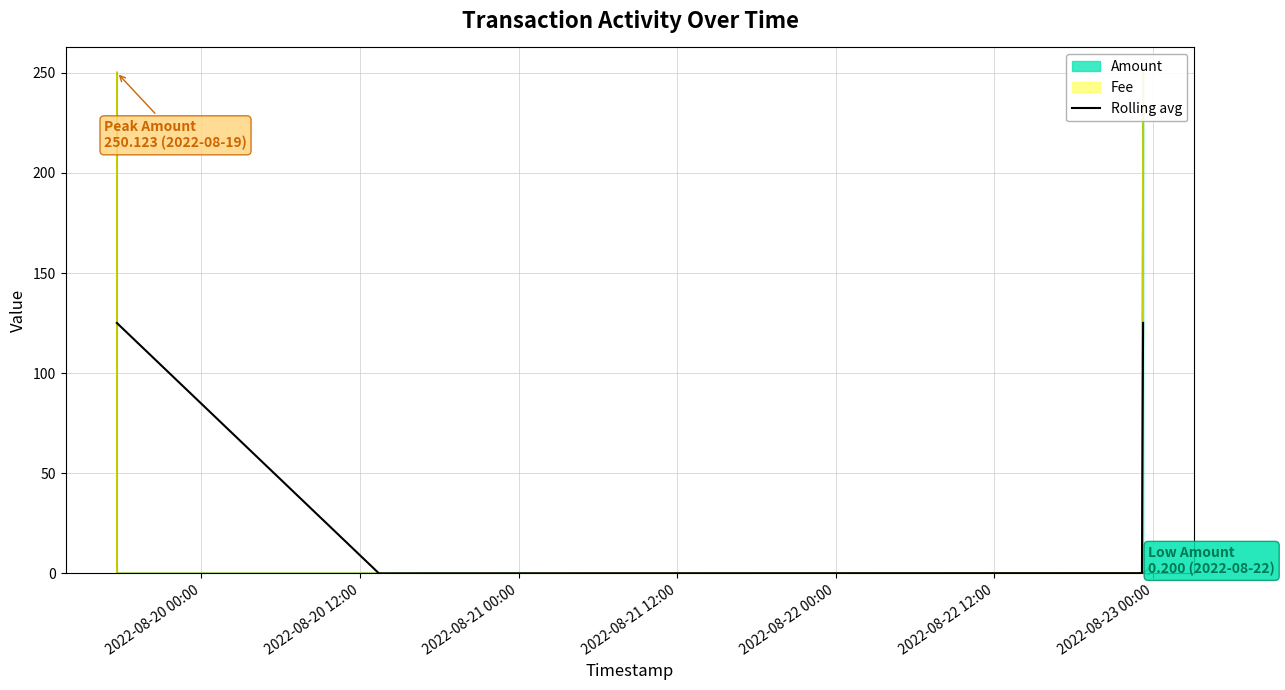

In Rolling avg, how many points are lower than both neighbors (excluding endpoints)?

1